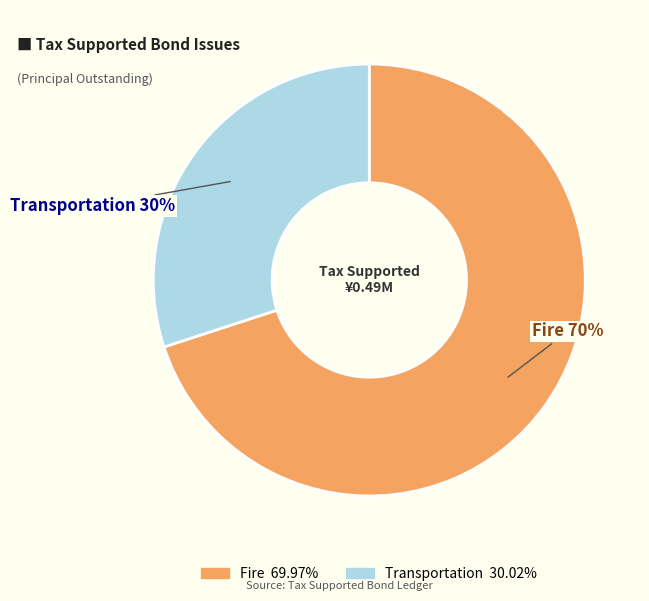

Combined, do Transportation and Fire account for over 50%?

Yes